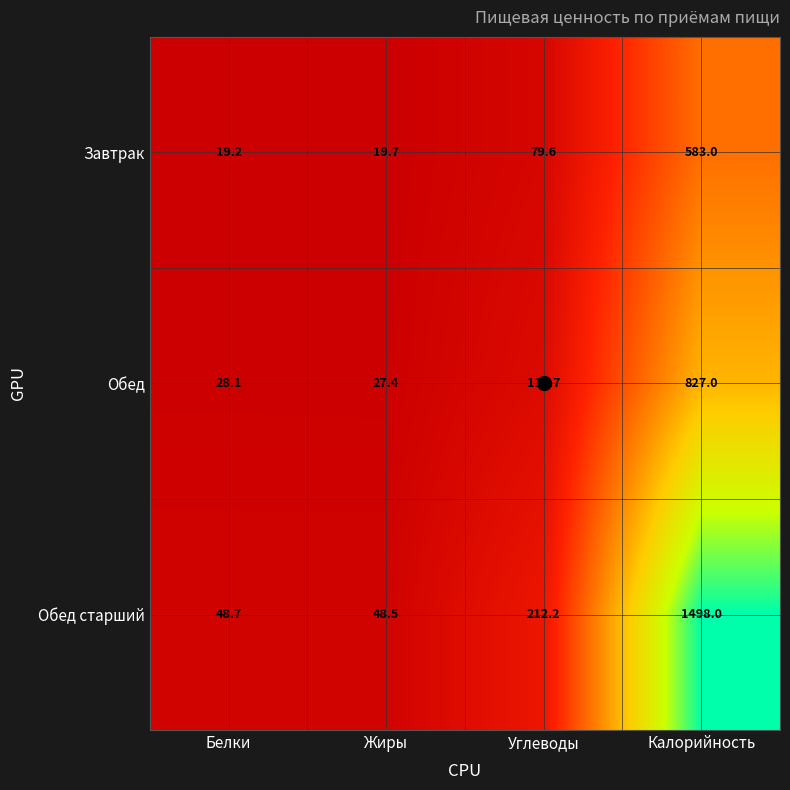

Count the number of categories in the chart.

4